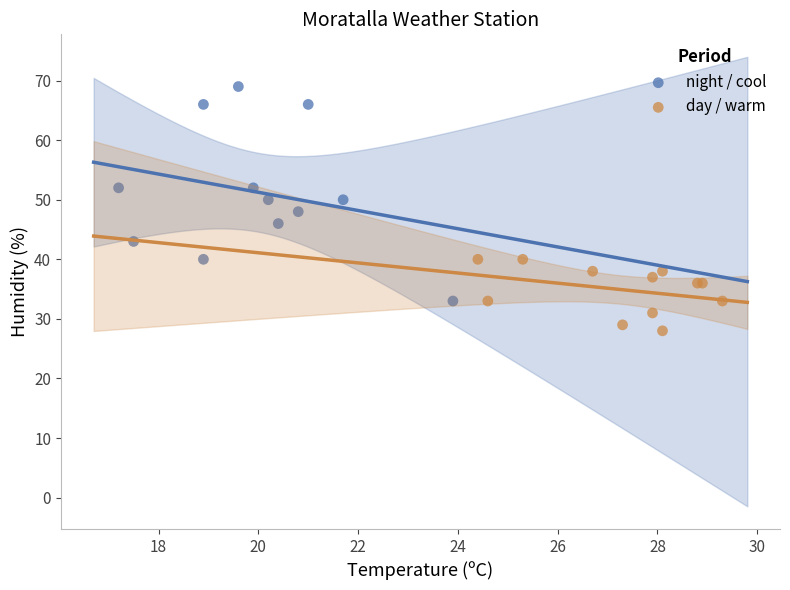

Which series reaches the minimum Y coordinate?

day / warm